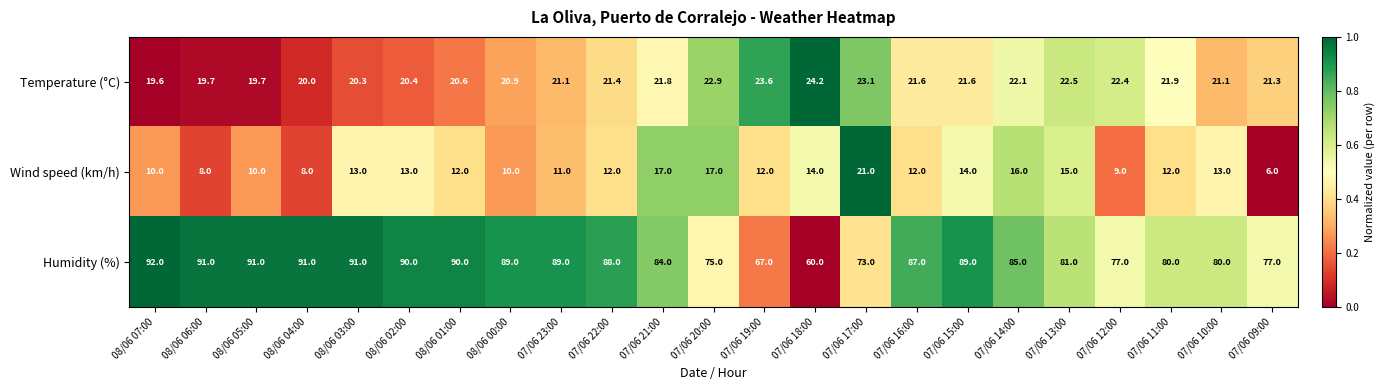

The Temperature (°C) series shows 20.4 at 08/06 02:00. True or false?

True